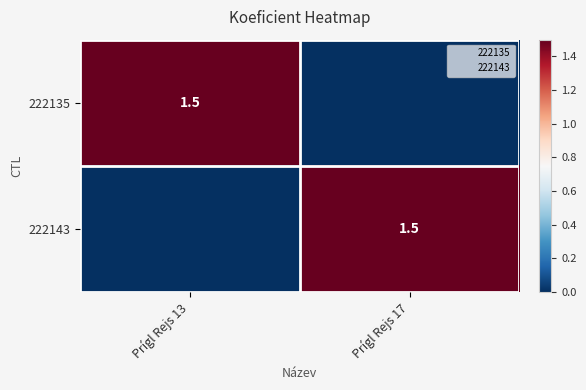

The value of 222135 at Prígl Rejs 13 is 1.5. True or false?

True